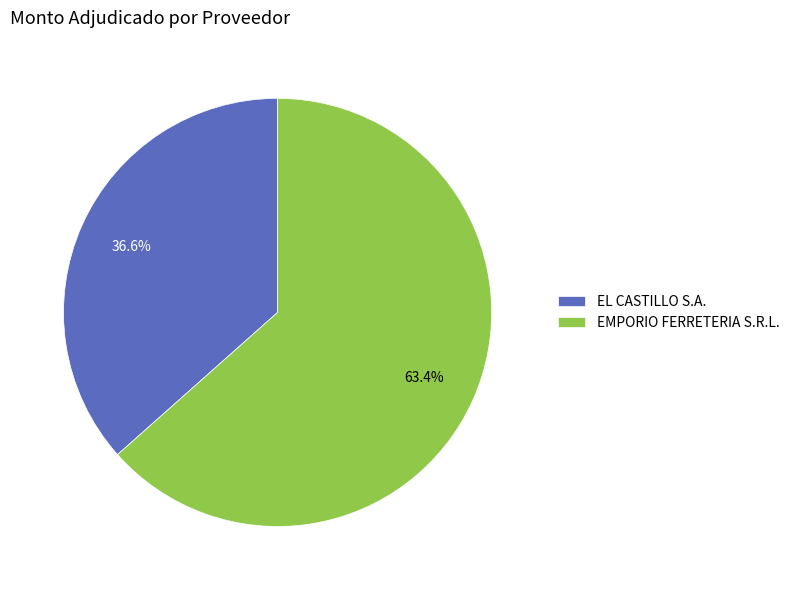

Is the sum of EL CASTILLO S.A. and EMPORIO FERRETERIA S.R.L. greater than half?

Yes